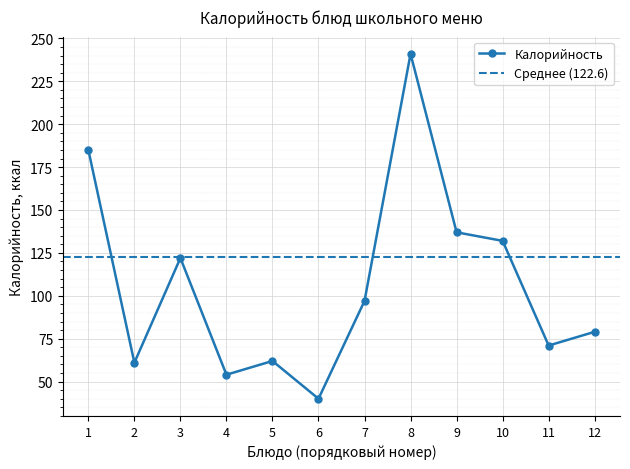

Count the number of data series in this chart.

1